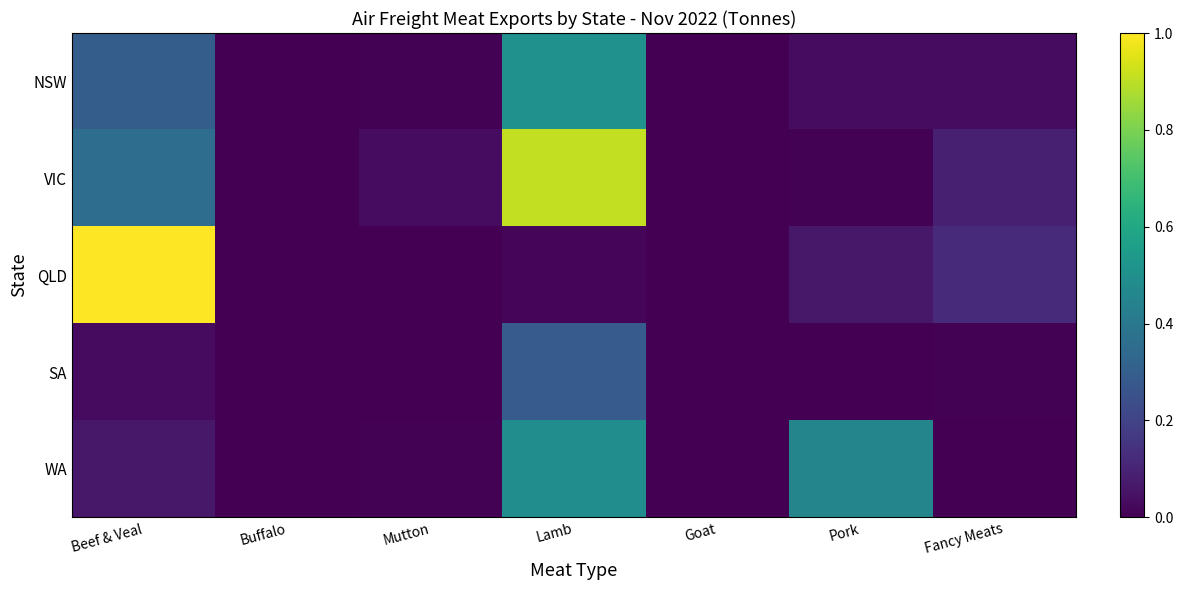

How many data points does each series have?

7